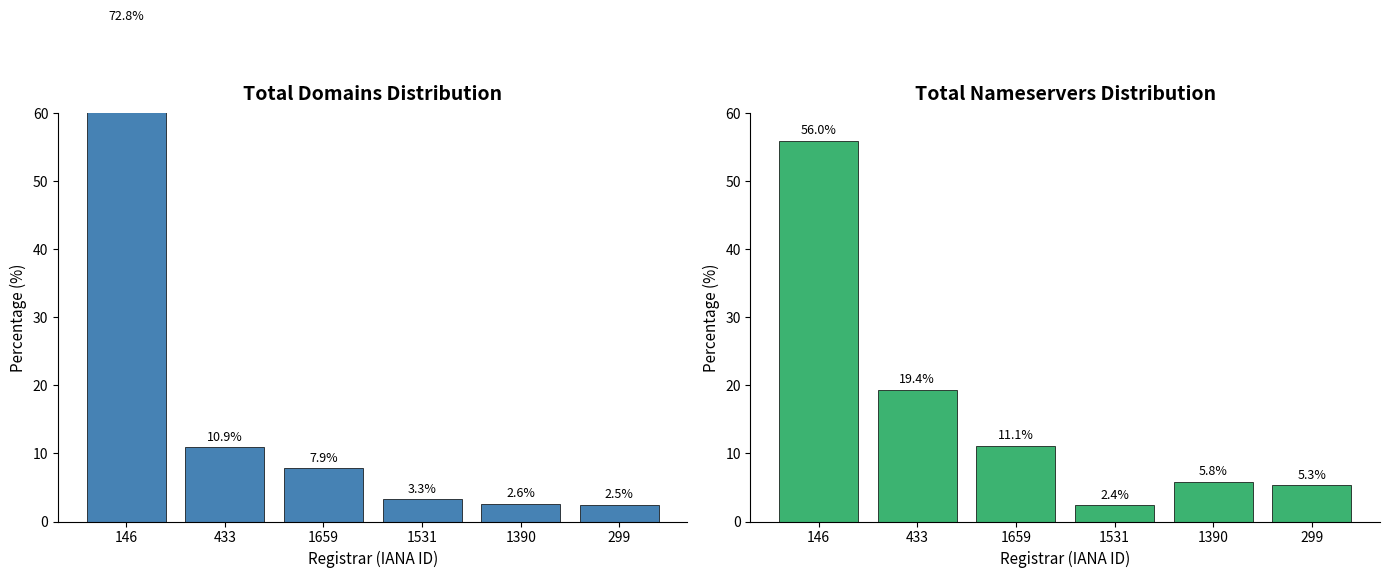

Reading left to right, extract all data points from this chart.

total-domains: 146=72.8	433=10.9	1659=7.9	1531=3.3	1390=2.6	299=2.5
total-nameservers: 146=56.0	433=19.4	1659=11.1	1531=2.4	1390=5.8	299=5.3